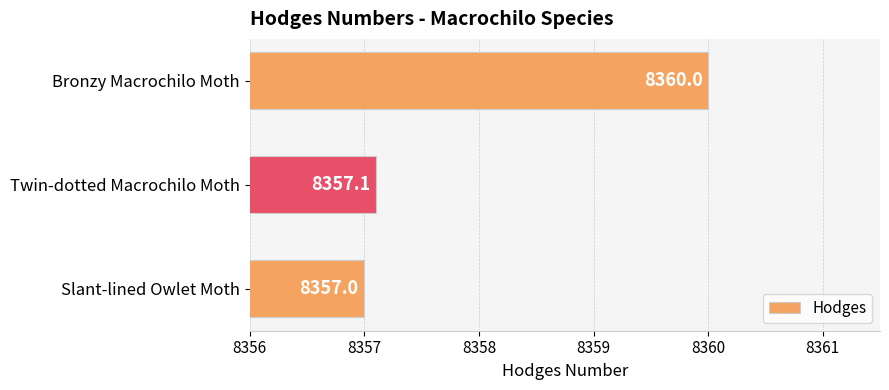

Are the bars grouped side by side (vs. stacked)?

No